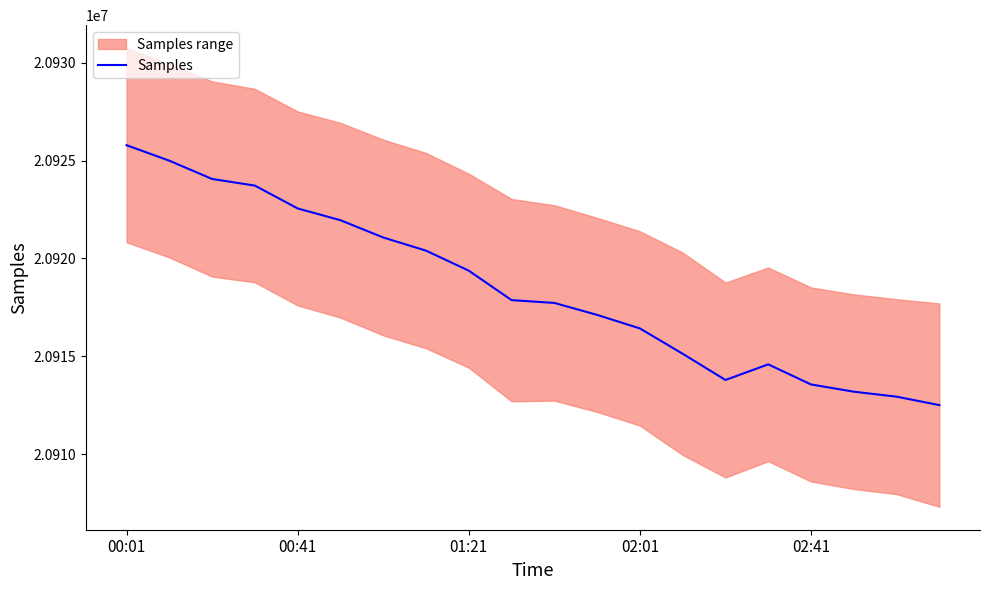

Reading left to right, list all the values displayed in this chart.

20925789	20924996	20924062	20923723	20922556	20921954	20921072	20920400	20919376	20917871	20917727	20917117	20916424	20915130	20913790	20914588	20913561	20913191	20912937	20912505